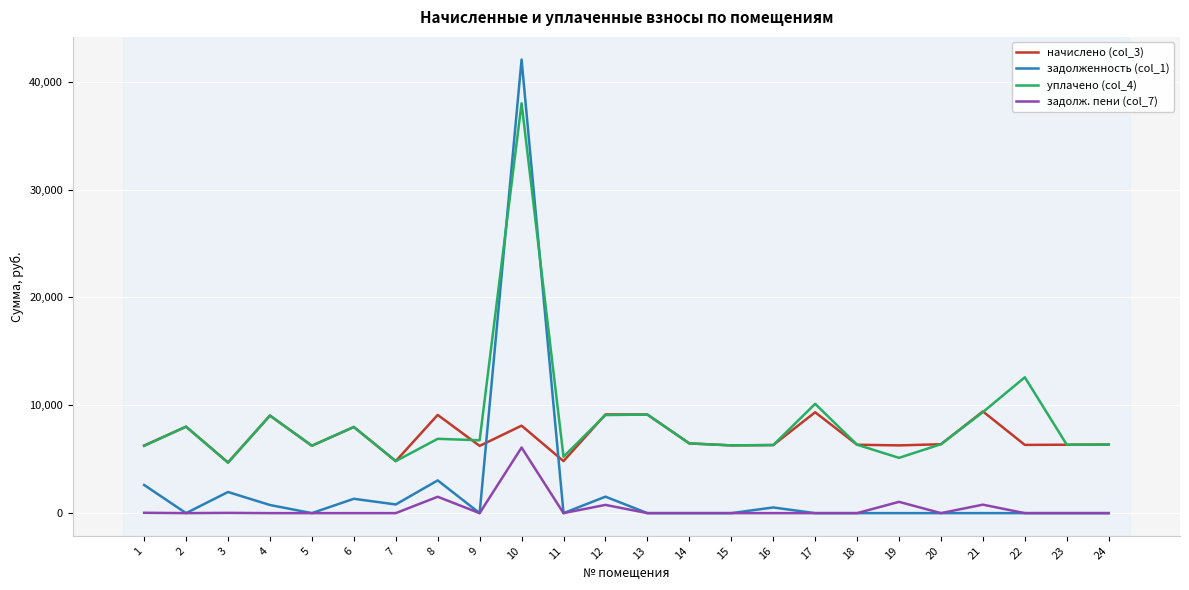

What are all the series names shown in the legend?

начислено (col_3), задолженность (col_1), уплачено (col_4), задолж. пени (col_7)